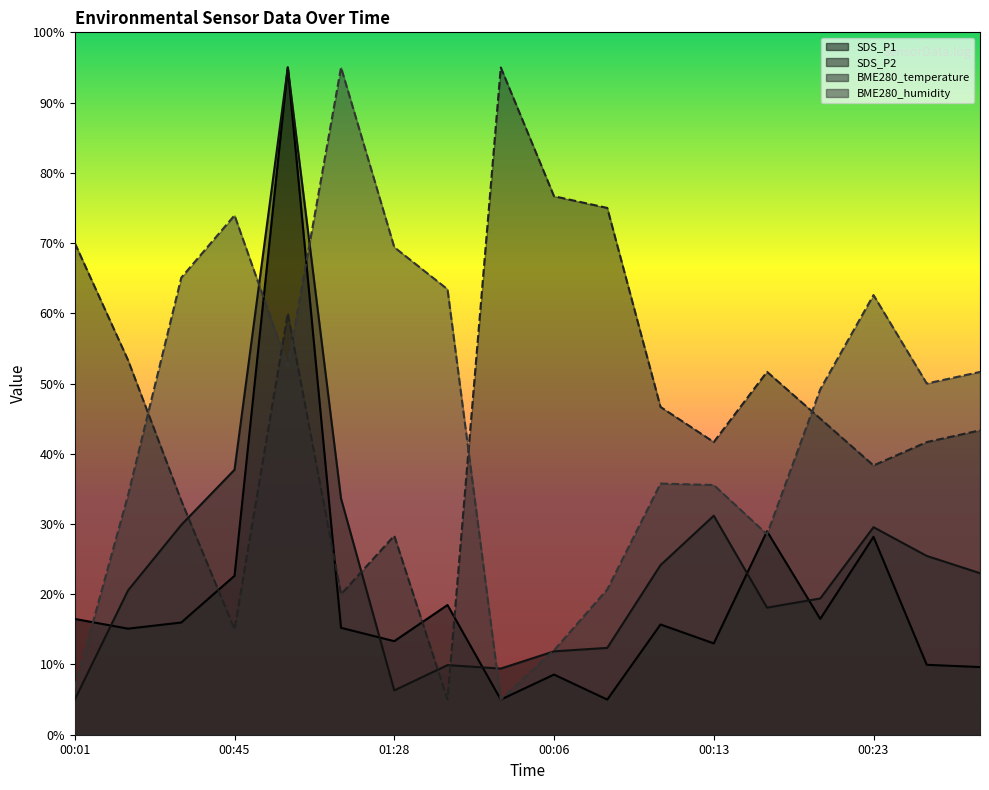

Is the value of SDS_P2 at 00:21 greater than the value of SDS_P1 at 00:45?

No